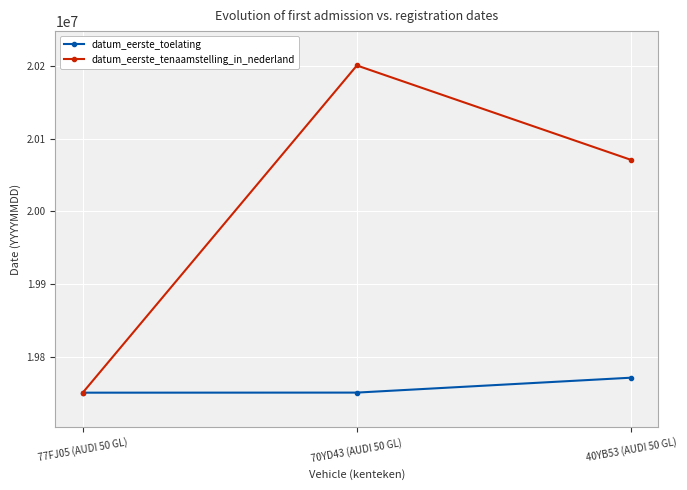

What is the label of the 2nd point from the left?

70YD43 (AUDI 50 GL)